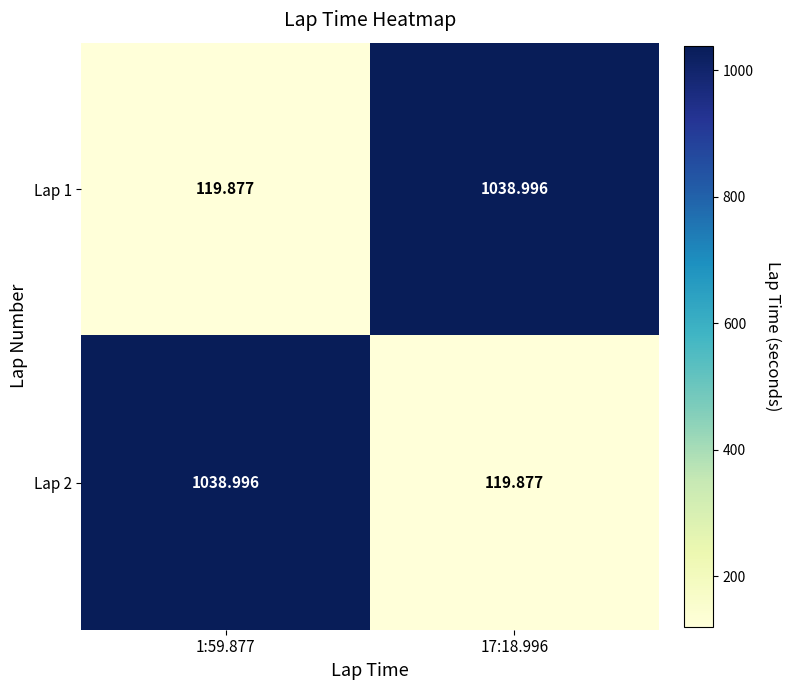

Is the value of Lap 1 at 17:18.996 greater than the value of Lap 2 at 17:18.996?

Yes